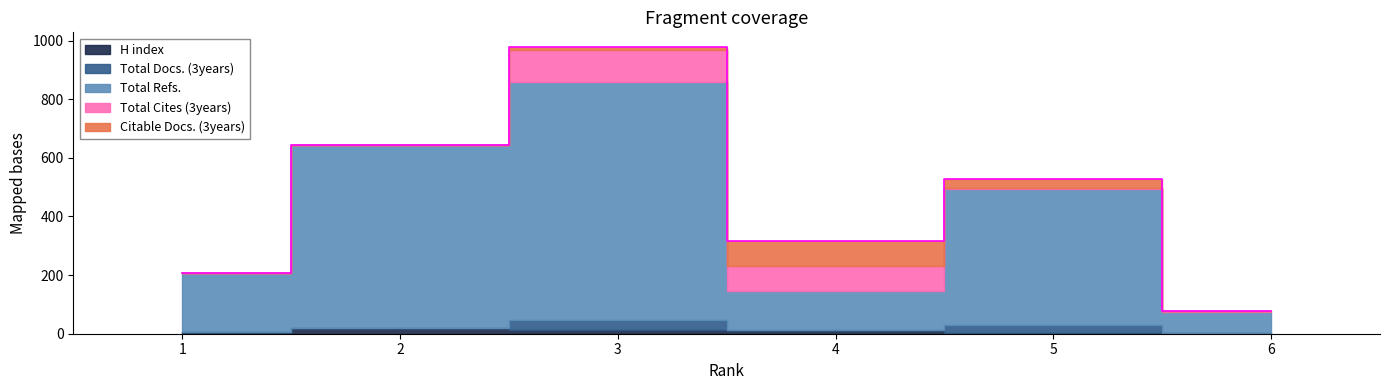

Where do Citable Docs. (3years) and H index first cross each other?

3 and 4